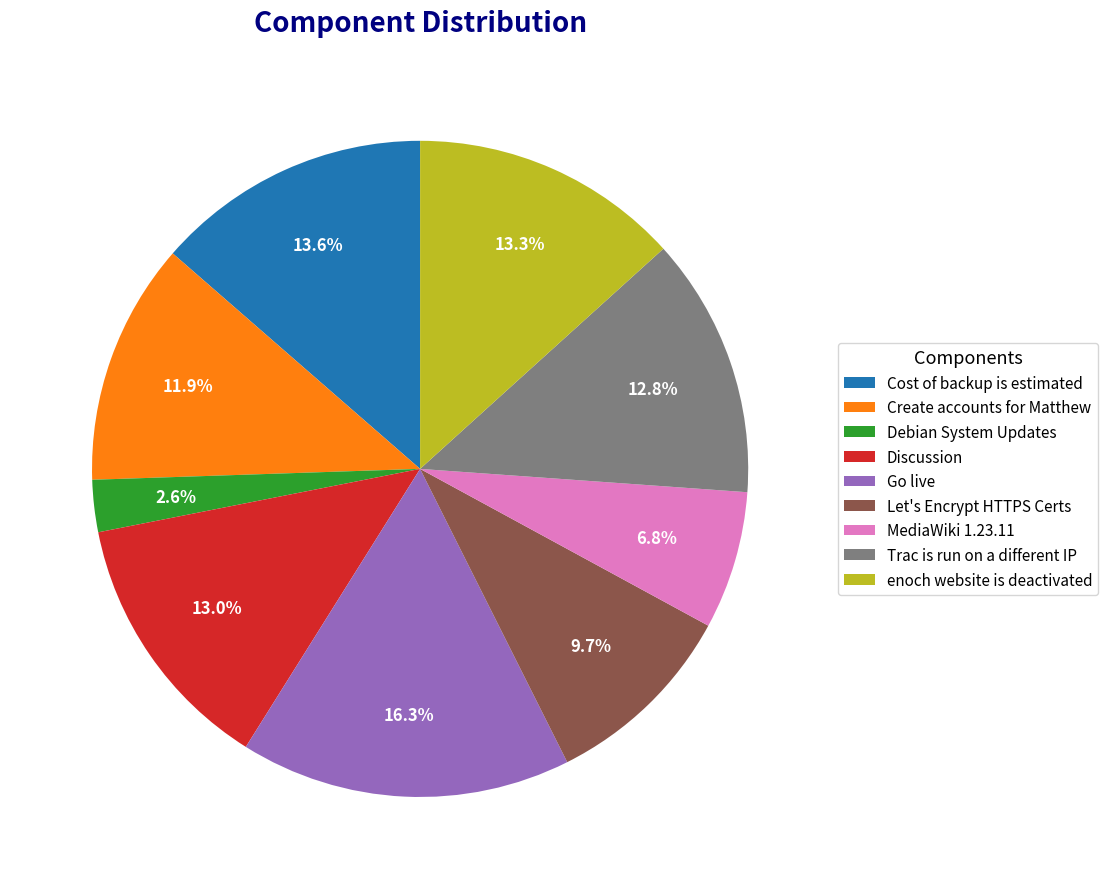

Approximately how many times larger is the value at MediaWiki 1.23.11 compared to Create accounts for Matthew?

0.6